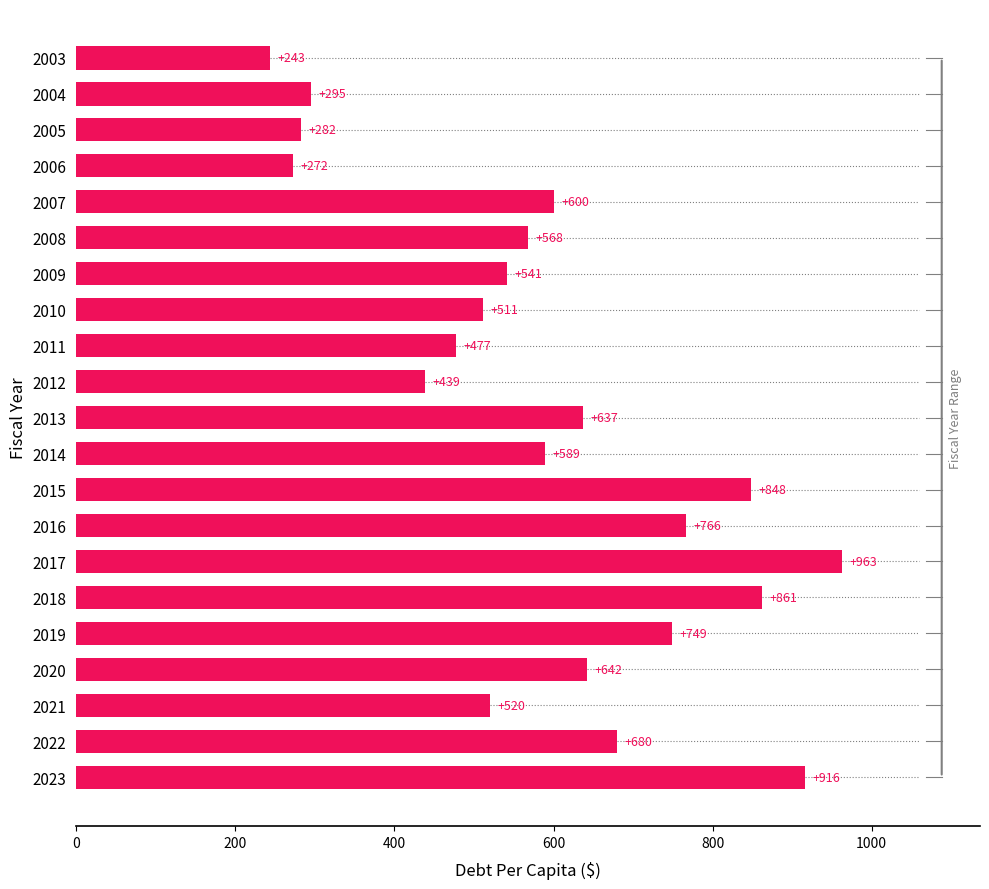

Approximately how many times larger is the value at 2005 compared to 2019?

0.4